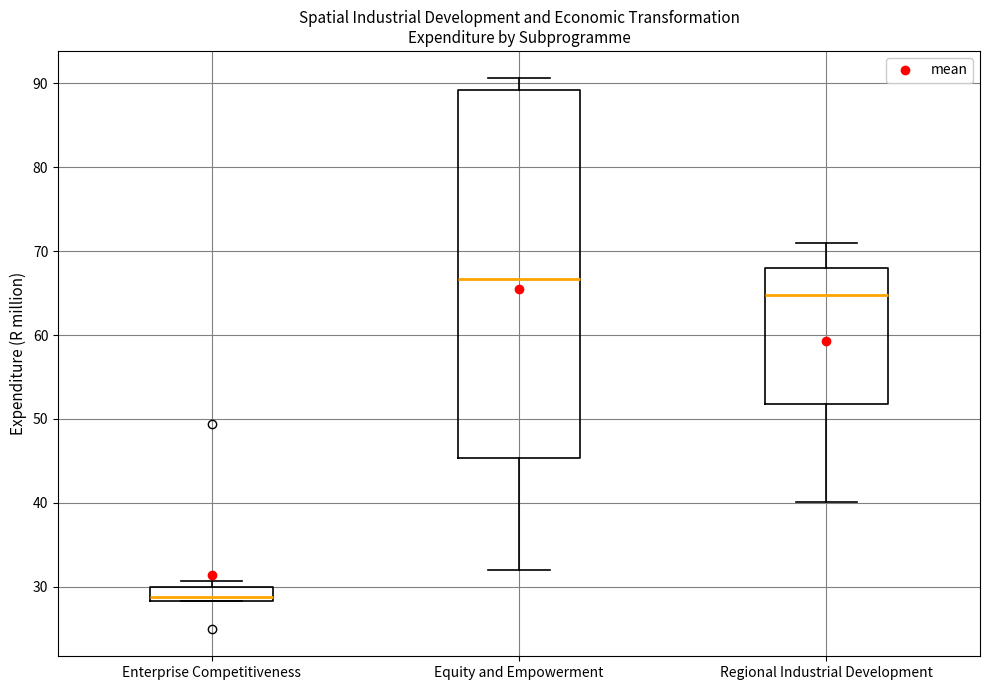

Which box is the tallest, from its lower edge to its upper edge?

Equity and Empowerment